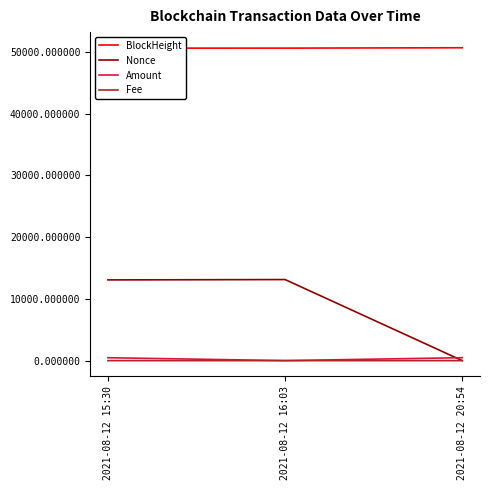

Between 2021-08-12 16:03 and 2021-08-12 20:54, which series saw the biggest shift?

Nonce